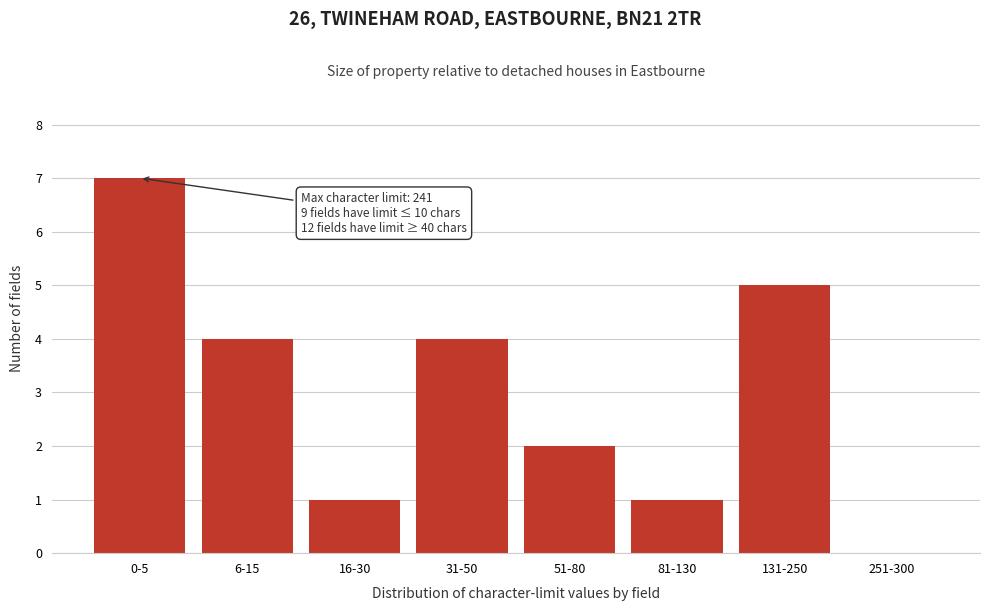

Reading left to right, transcribe all the data shown in this chart.

0-5=7	6-15=4	16-30=1	31-50=4	51-80=2	81-130=1	131-250=5	251-300=0